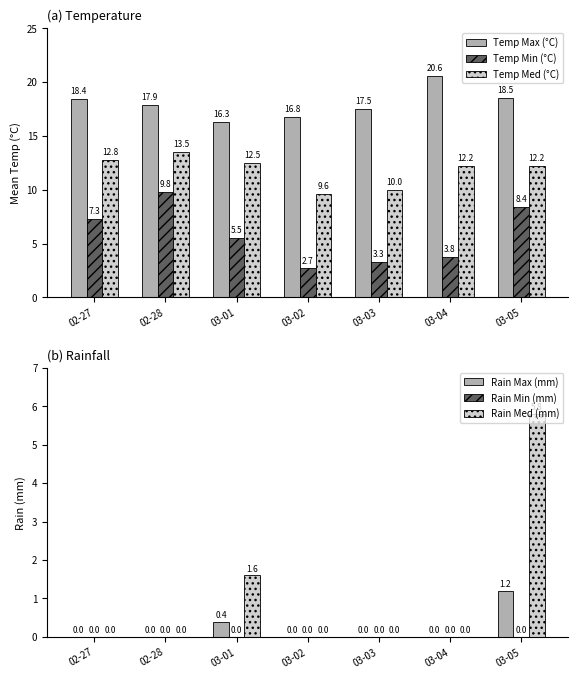

Where does the Temp Max (°C) series first go above 17?

02-27